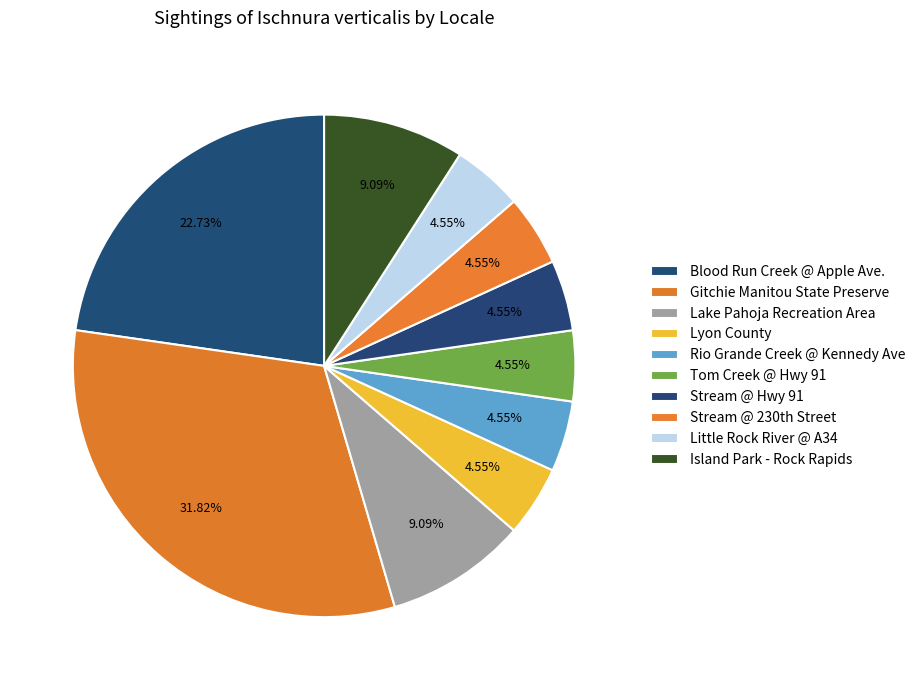

Does Lake Pahoja Recreation Area represent more than half of the total?

No